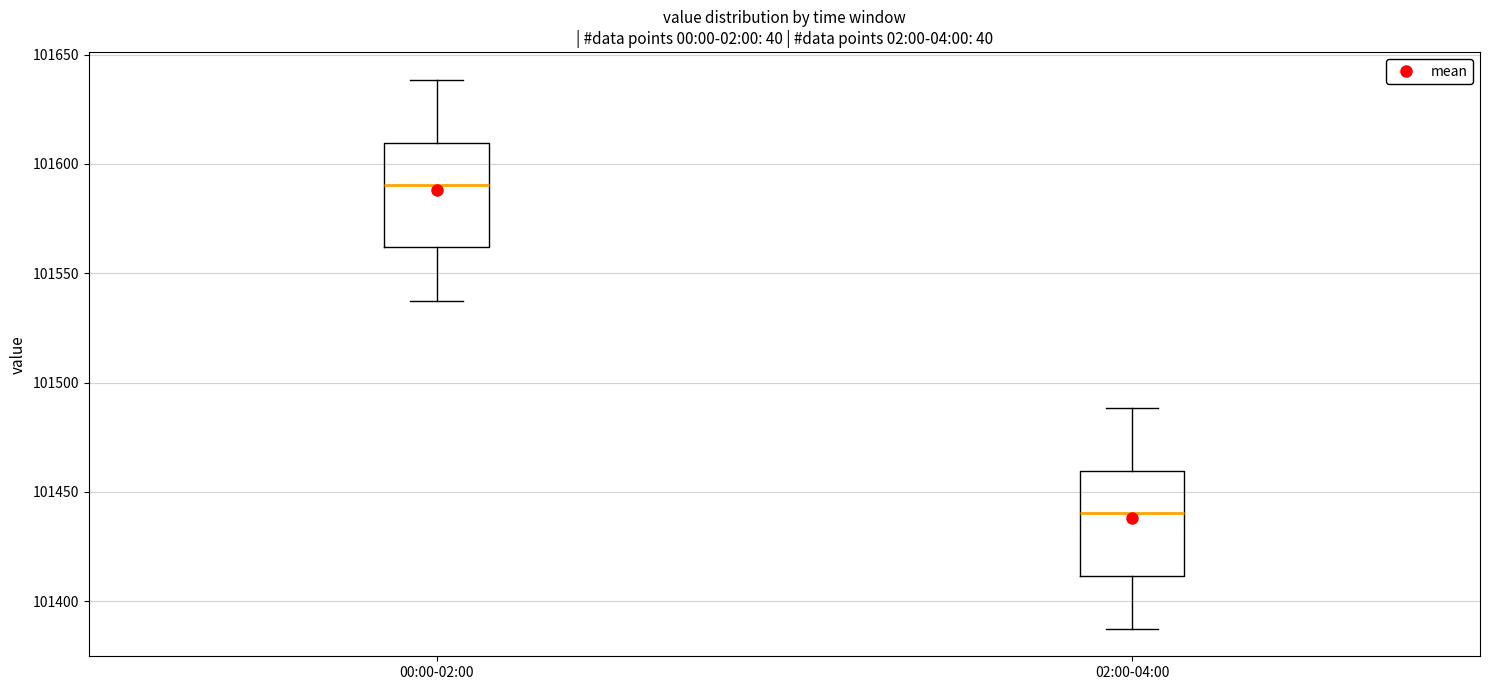

Reading left to right, read every box against the y-axis: the position of its median line, the range the box covers, and the ends of its whiskers. The values are not printed on the chart, so give them approximately, as read against the axis.

00:00-02:00: median 101590, box 101560 to 101610, whiskers 101535 to 101640
02:00-04:00: median 101440, box 101410 to 101460, whiskers 101385 to 101490